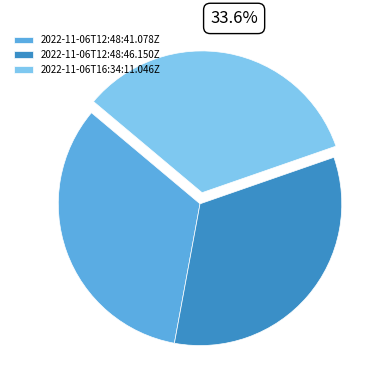

What percentage is the 2022-11-06T16:34:11.046Z slice, to the nearest percent?

34%